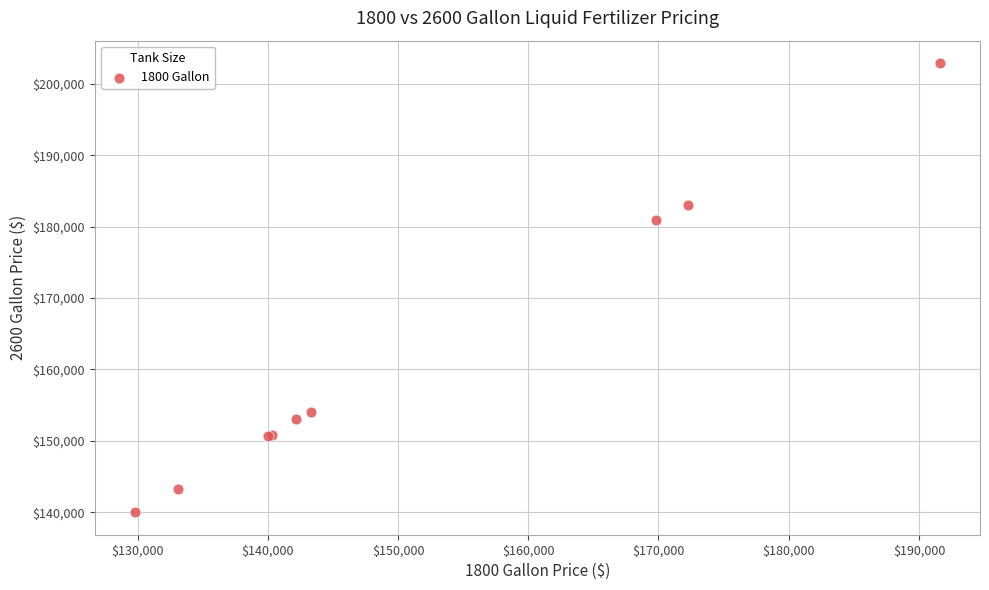

What Y value in the scatter plot is closest to 171450?

180900